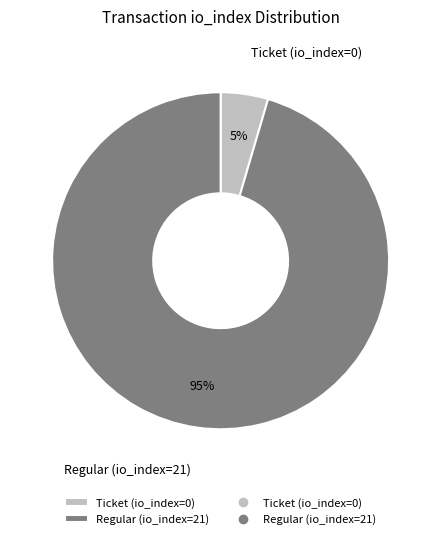

Rank the categories by value from highest to lowest.

Regular (io_index=21), Ticket (io_index=0)